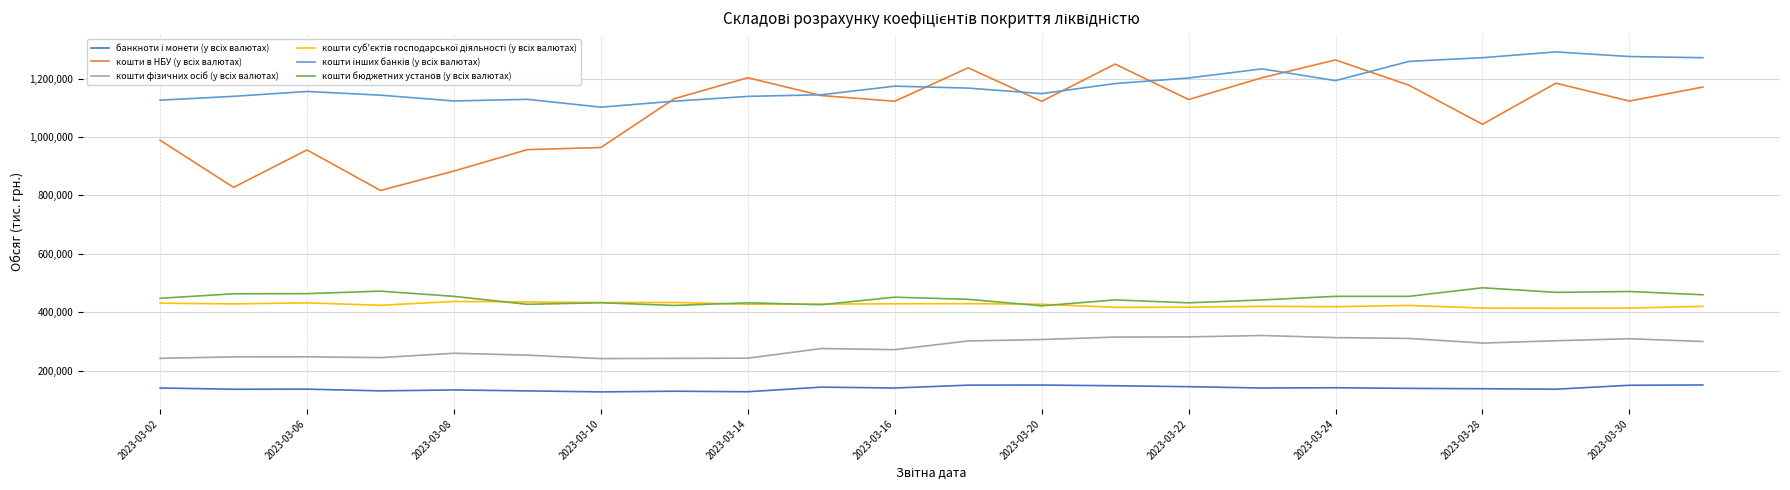

What is the smallest value displayed?

127714